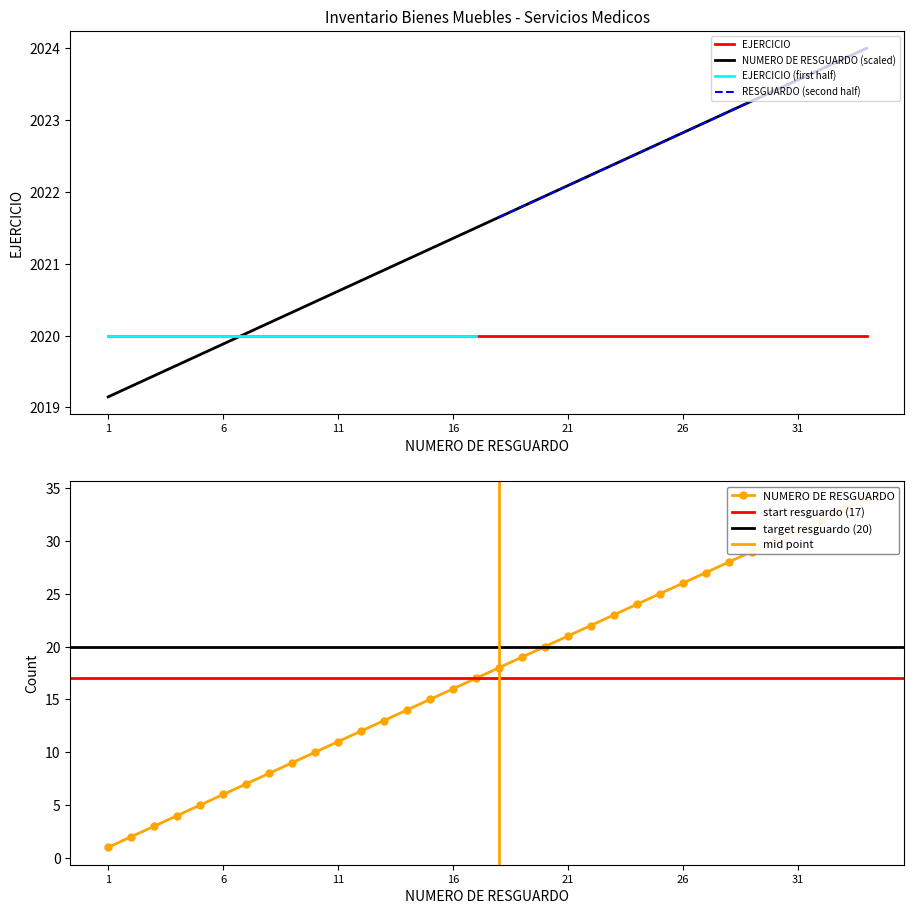

What value does the data have at 22?

2022.2